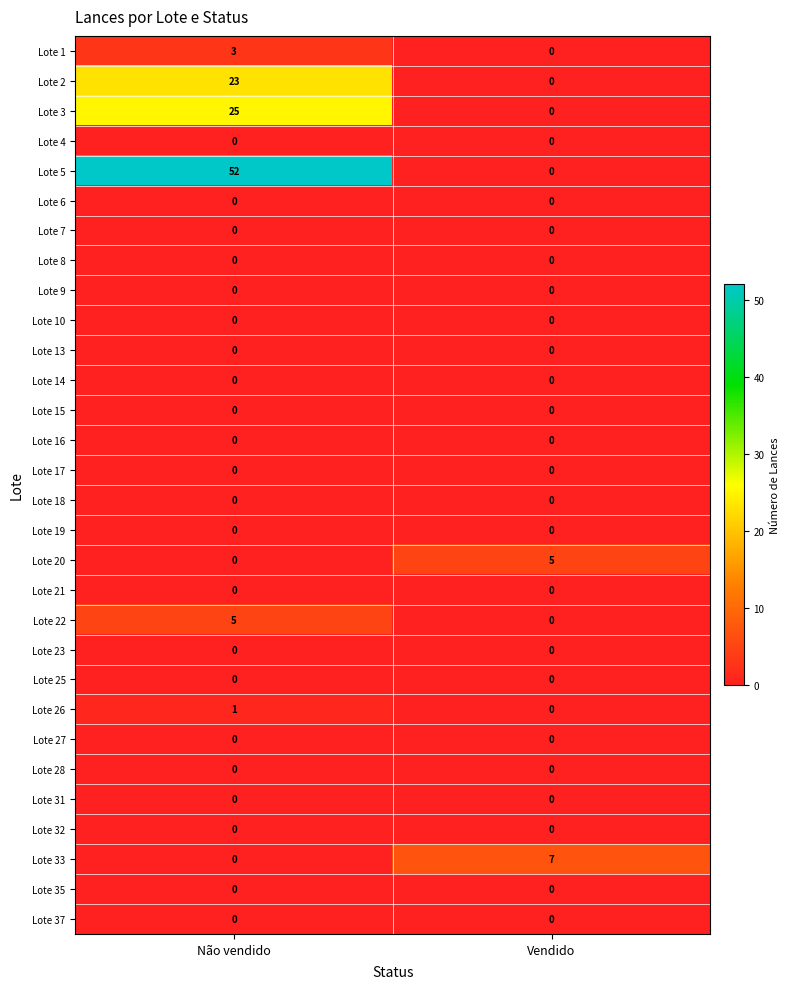

What is the total value across all series at Não vendido?

109